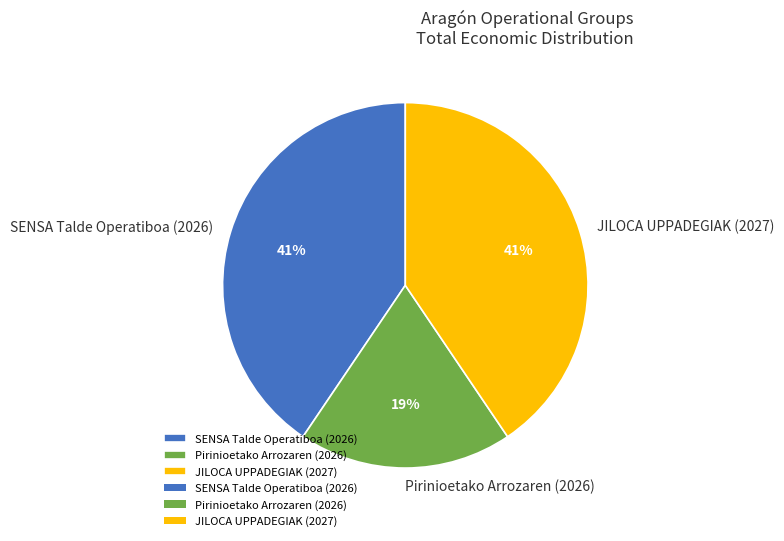

True or false: SENSA Talde Operatiboa (2026) accounts for 41% of the total.

True